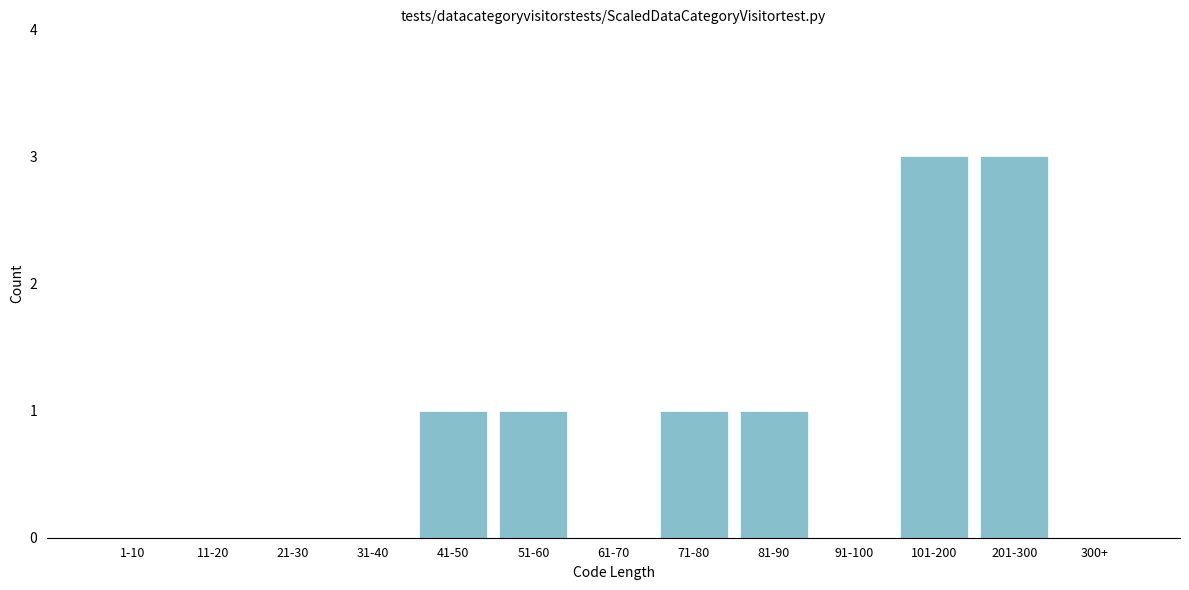

Reading left to right, list all the values displayed in this chart.

1-10=0	11-20=0	21-30=0	31-40=0	41-50=1	51-60=1	61-70=0	71-80=1	81-90=1	91-100=0	101-200=3	201-300=3	300+=0